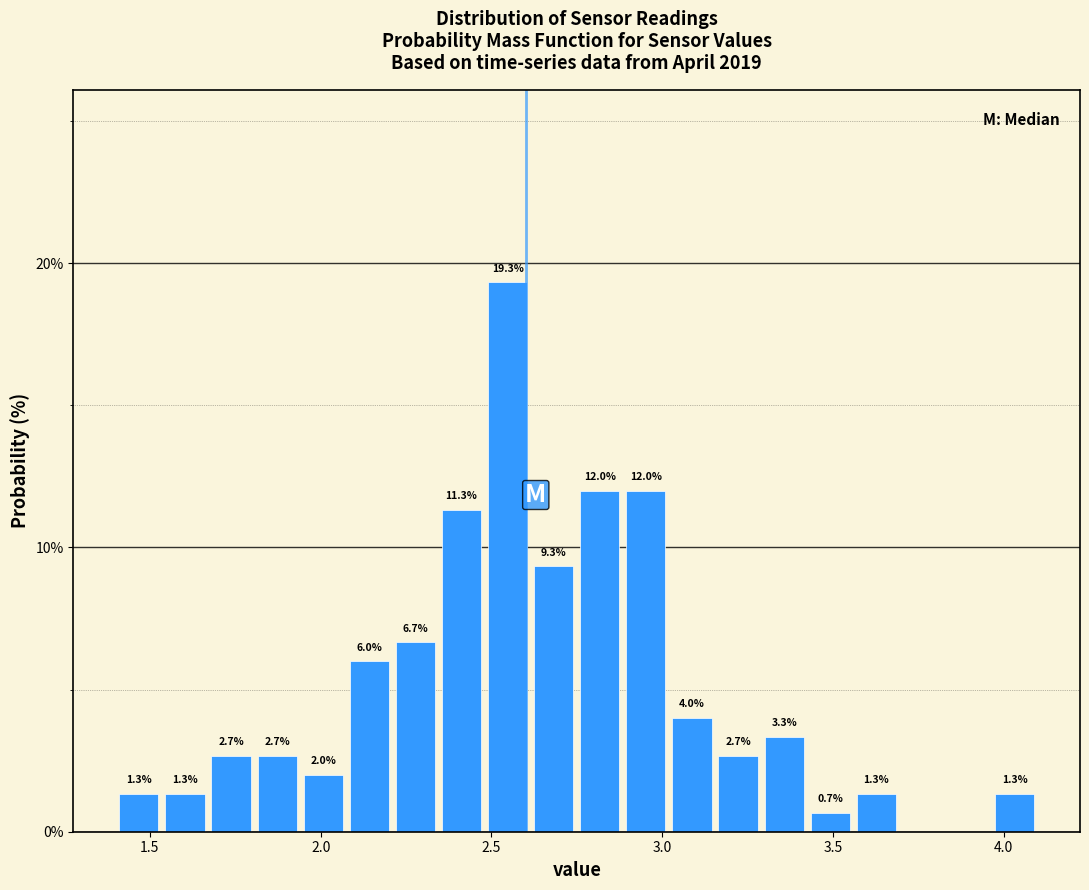

Read against the x-axis, roughly where is the centre of the tallest bar?

2.55